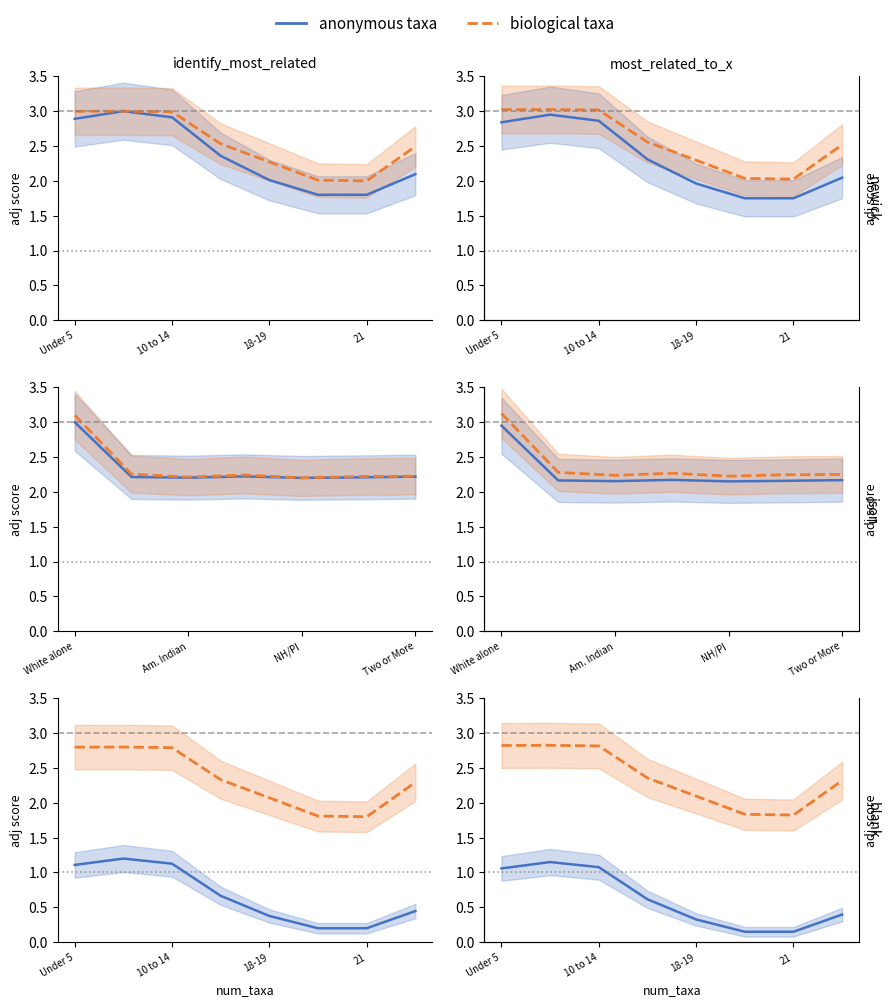

How many interior local peaks does the anonymous taxa series have?

1